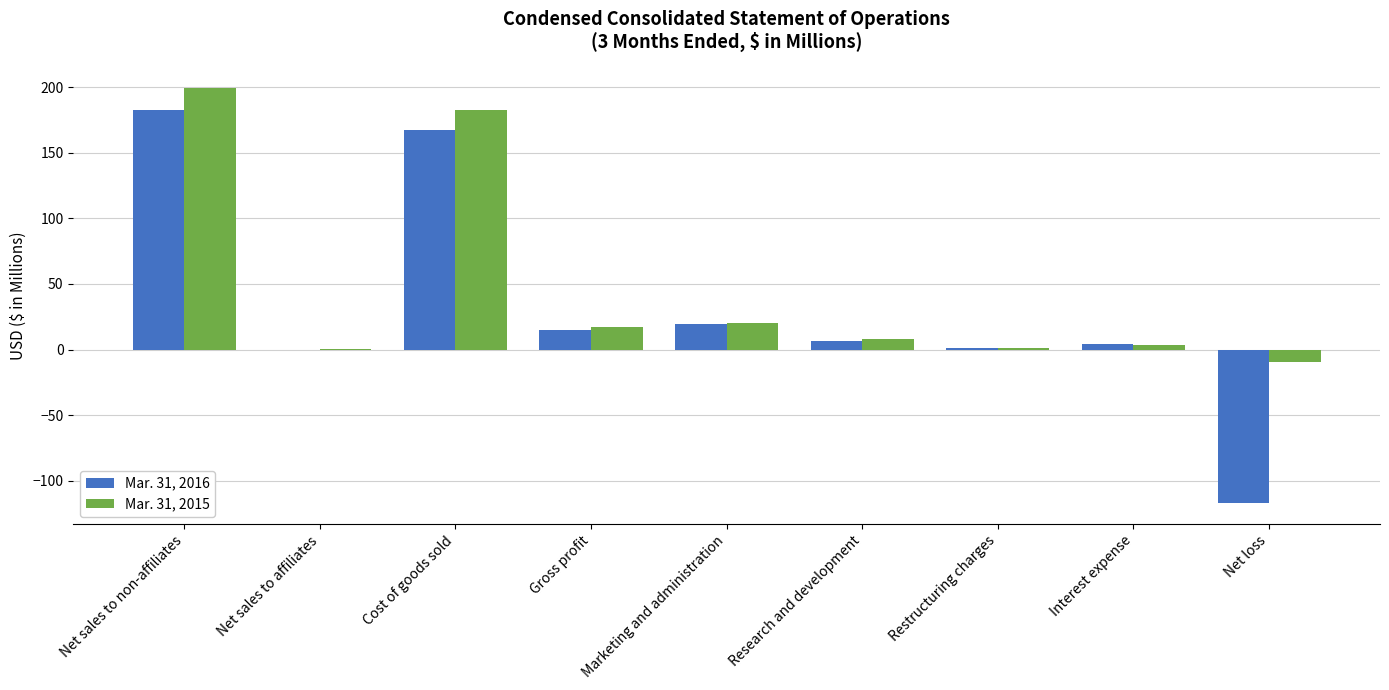

The Mar. 31, 2016 series shows 167.3 at Cost of goods sold. True or false?

True